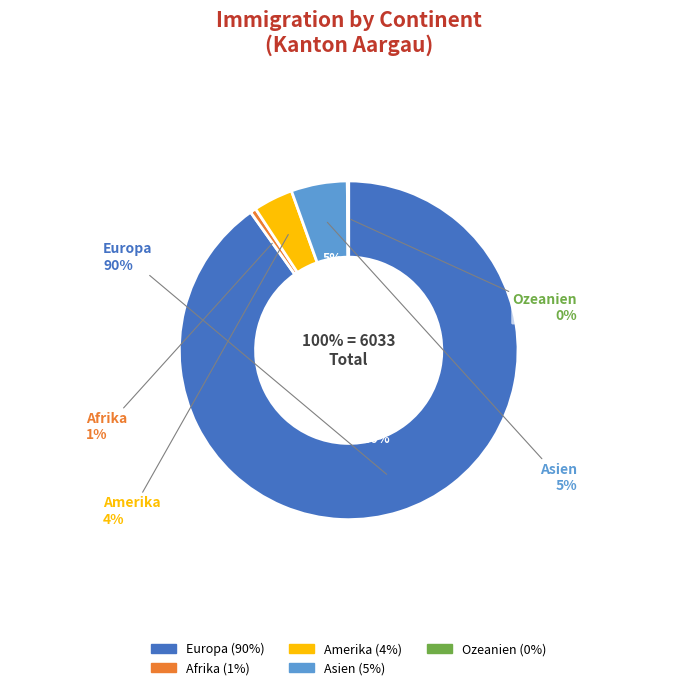

Which category has the biggest portion of the pie?

Europa